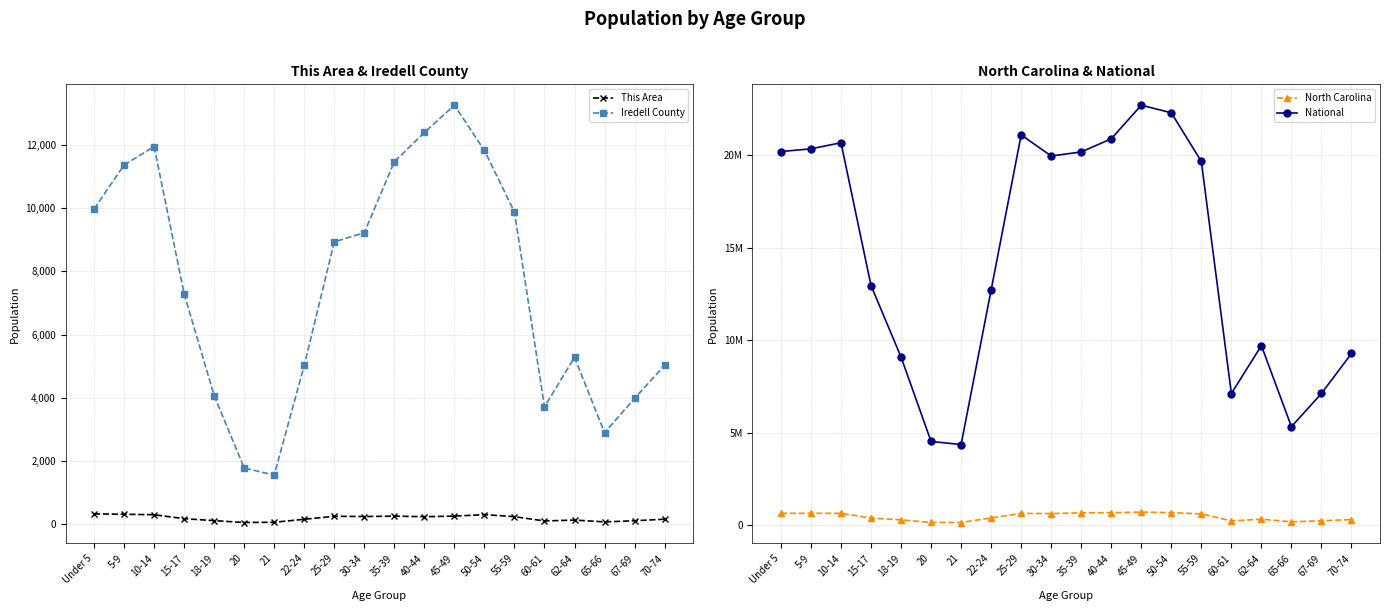

How many lines are shown in the chart?

4